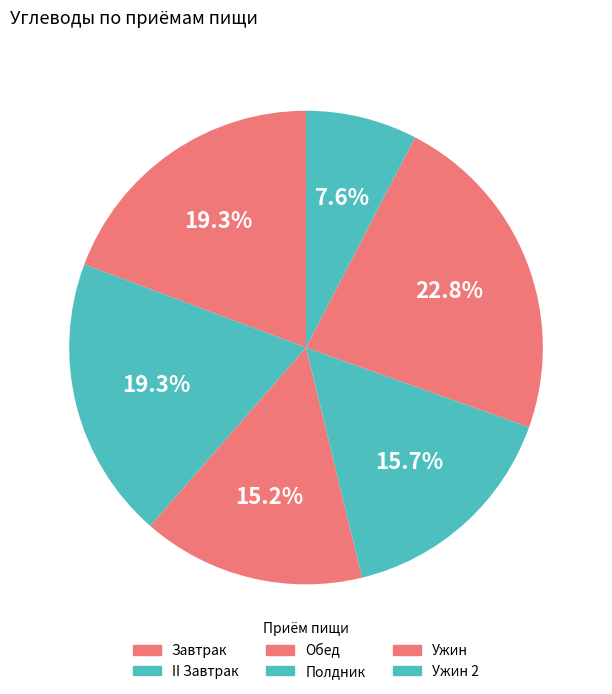

How many slices are in this pie chart?

6